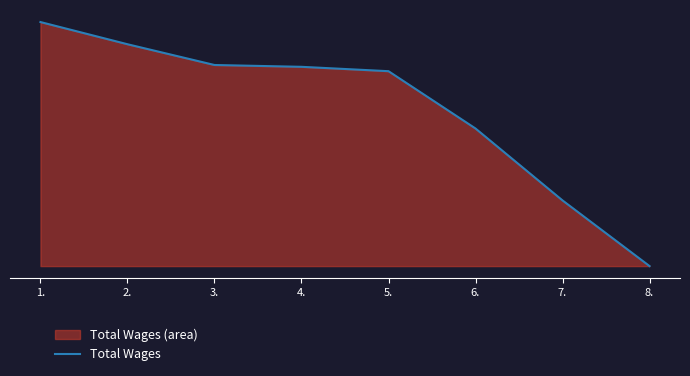

Rank the categories by value from lowest to highest.

8., 7., 6., 5., 4., 3., 2., 1.